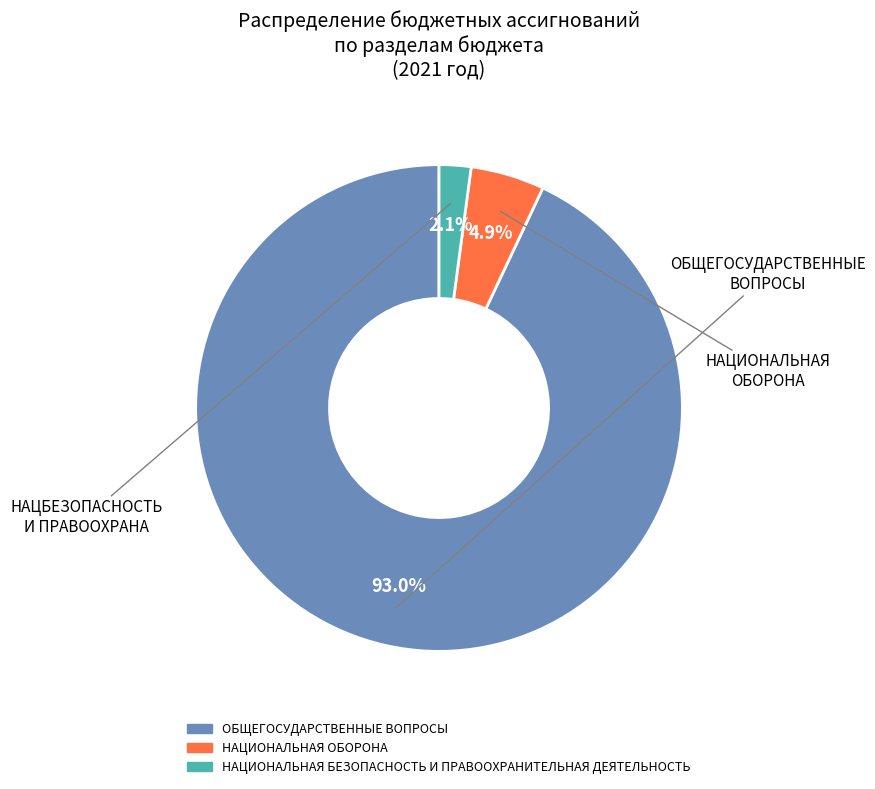

What is the smallest slice in the pie chart?

НАЦИОНАЛЬНАЯ БЕЗОПАСНОСТЬ И ПРАВООХРАНИТЕЛЬНАЯ ДЕЯТЕЛЬНОСТЬ